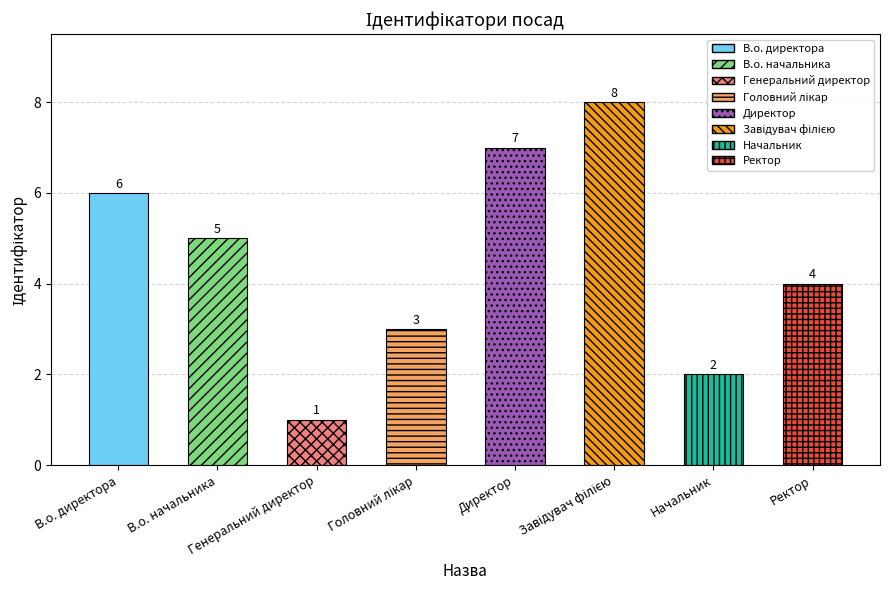

The chart shows a value of 8 at Завідувач філією. True or false?

True